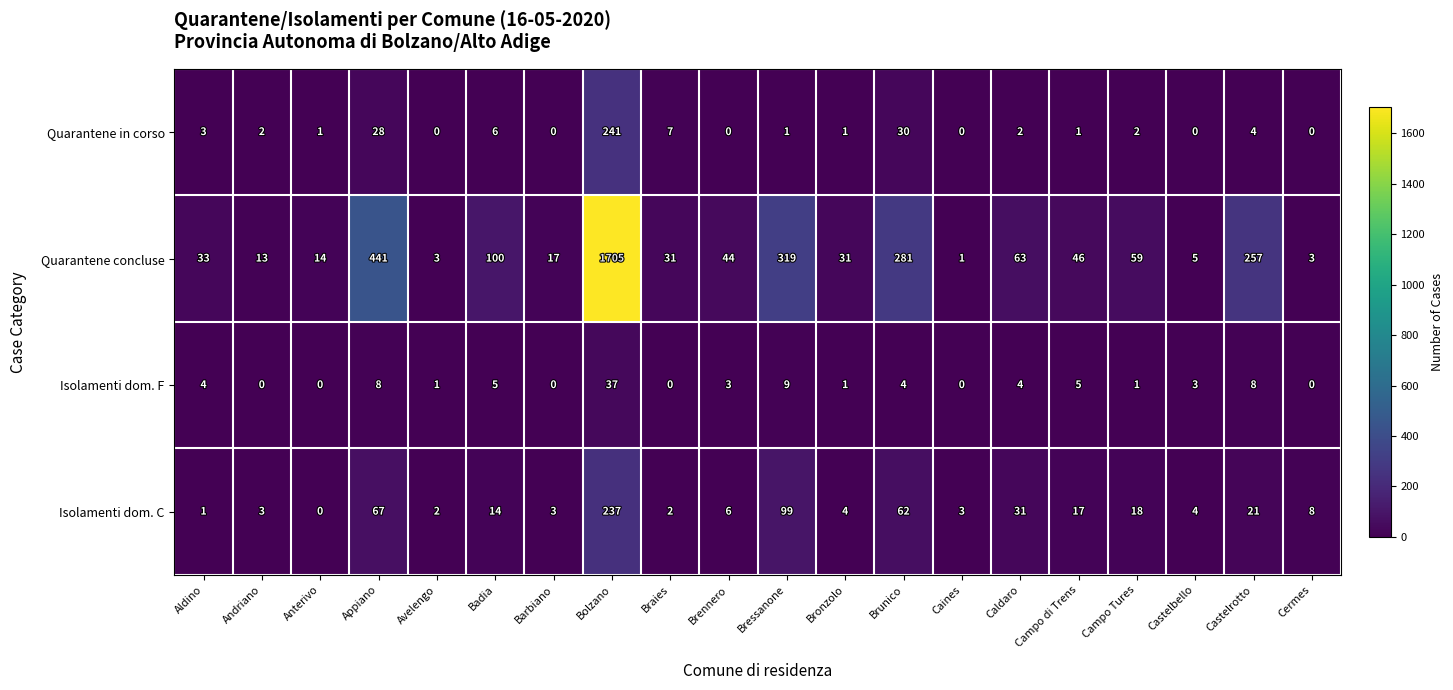

What is the average value of the Quarantene in corso series?

16